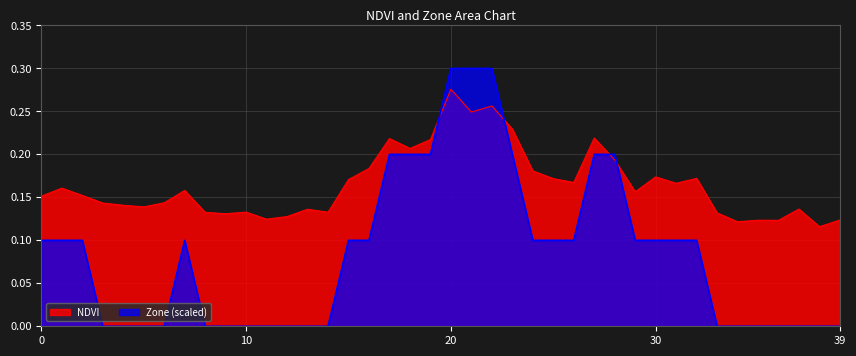

Reading left to right, what are all the values shown in this chart?

NDVI: 0=0.2	1=0.2	2=0.2	3=0.1	4=0.1	5=0.1	6=0.1	7=0.2	8=0.1	9=0.1	10=0.1	11=0.1	12=0.1	13=0.1	14=0.1	15=0.2	16=0.2	17=0.2	18=0.2	19=0.2	20=0.3	21=0.2	22=0.3	23=0.2	24=0.2	25=0.2	26=0.2	27=0.2	28=0.2	29=0.2	30=0.2	31=0.2	32=0.2	33=0.1	34=0.1	35=0.1	36=0.1	37=0.1	38=0.1	39=0.1
Zone: 0=0.1	1=0.1	2=0.1	3=0.0	4=0.0	5=0.0	6=0.0	7=0.1	8=0.0	9=0.0	10=0.0	11=0.0	12=0.0	13=0.0	14=0.0	15=0.1	16=0.1	17=0.2	18=0.2	19=0.2	20=0.3	21=0.3	22=0.3	23=0.2	24=0.1	25=0.1	26=0.1	27=0.2	28=0.2	29=0.1	30=0.1	31=0.1	32=0.1	33=0.0	34=0.0	35=0.0	36=0.0	37=0.0	38=0.0	39=0.0